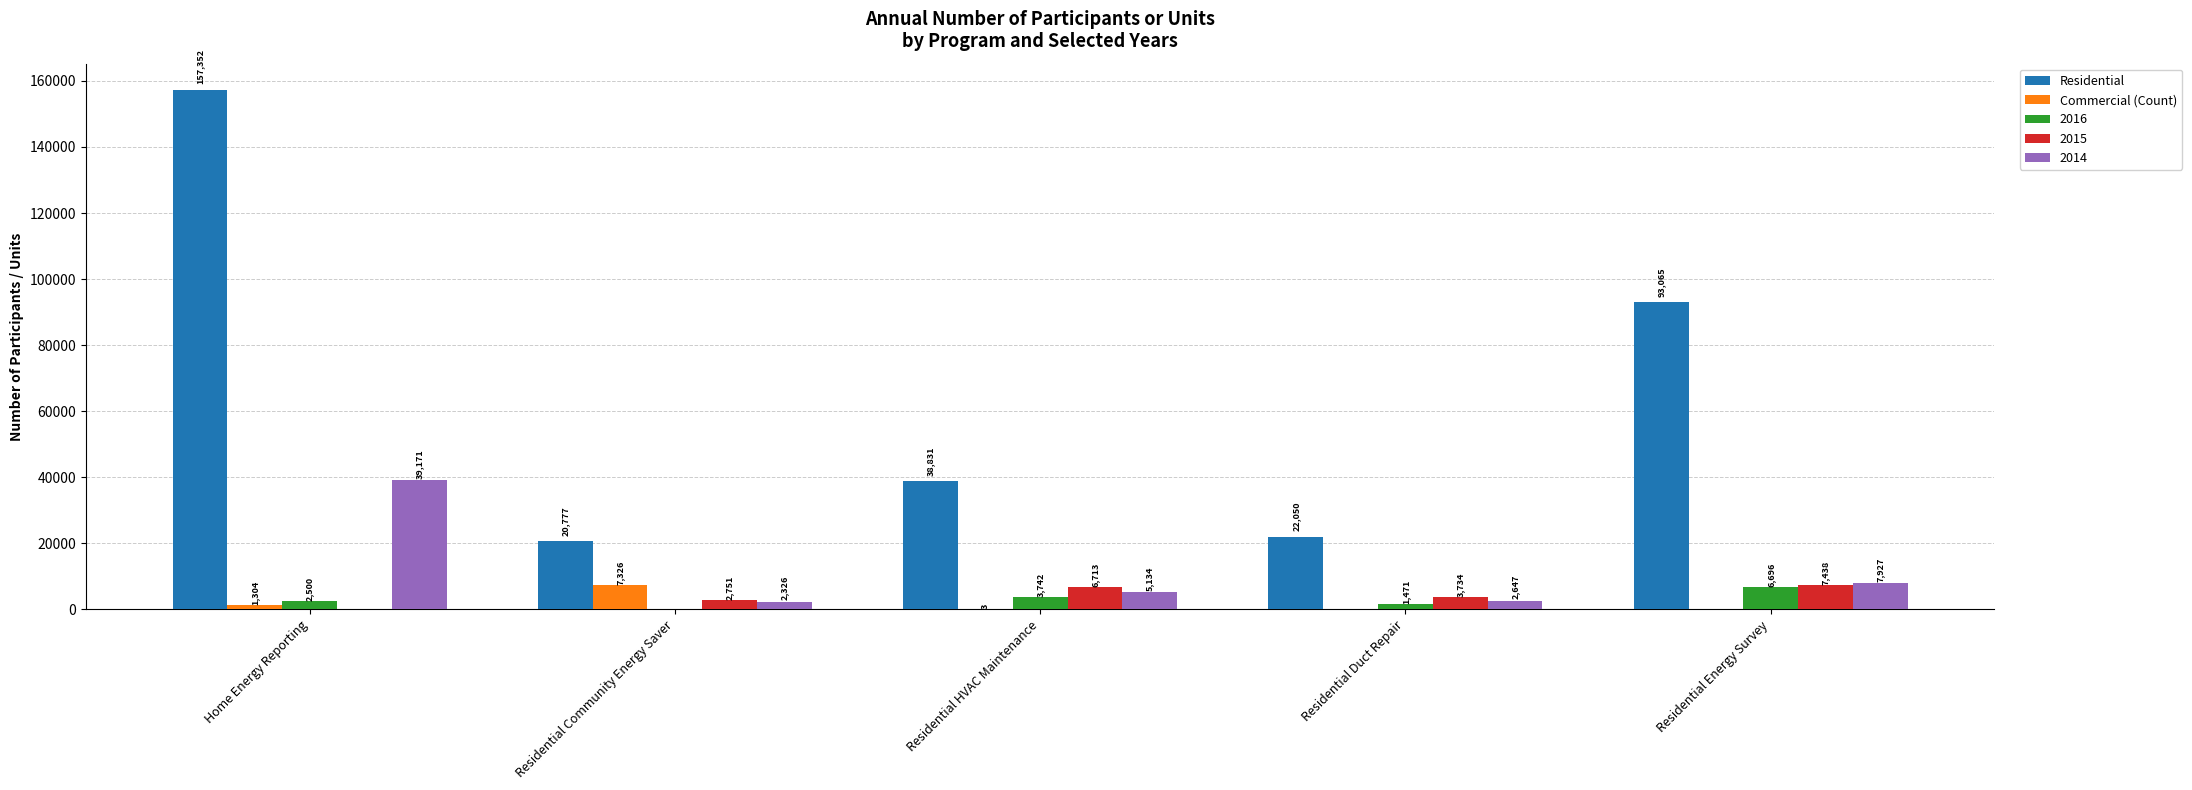

Reading right to left, list all the values displayed in this chart.

Residential: Residential Energy Survey=93065	Residential Duct Repair=22050	Residential HVAC Maintenance=38831	Residential Community Energy Saver=20777	Home Energy Reporting=157352
Commercial (Count): Residential Energy Survey=0	Residential Duct Repair=0	Residential HVAC Maintenance=3	Residential Community Energy Saver=7326	Home Energy Reporting=1304
2016: Residential Energy Survey=6696	Residential Duct Repair=1471	Residential HVAC Maintenance=3742	Residential Community Energy Saver=0	Home Energy Reporting=2500
2015: Residential Energy Survey=7438	Residential Duct Repair=3734	Residential HVAC Maintenance=6713	Residential Community Energy Saver=2751	Home Energy Reporting=0
2014: Residential Energy Survey=7927	Residential Duct Repair=2647	Residential HVAC Maintenance=5134	Residential Community Energy Saver=2326	Home Energy Reporting=39171